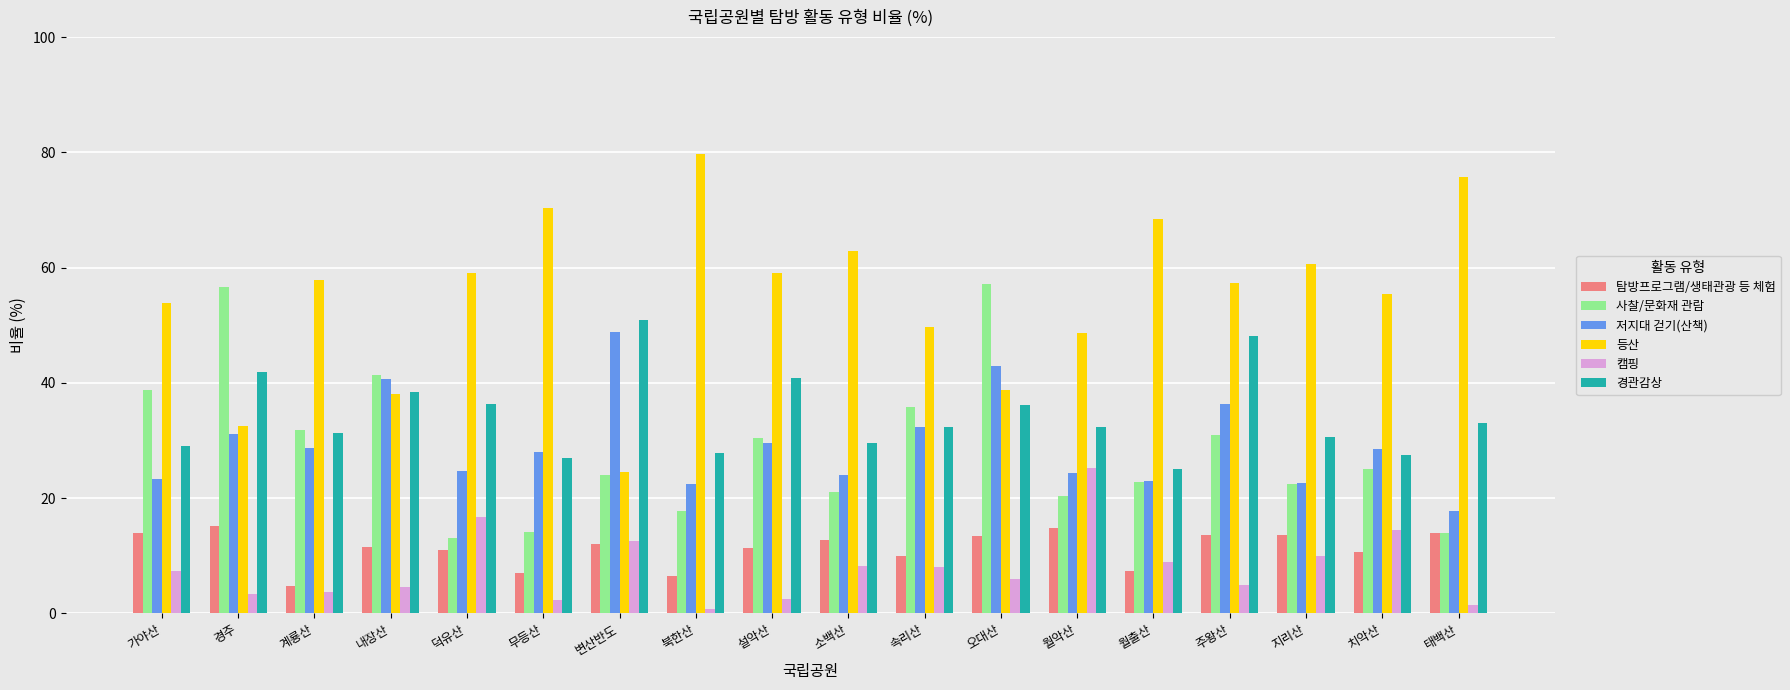

True or false: 저지대 걷기(산책) has a value of 22.4 at 북한산.

True